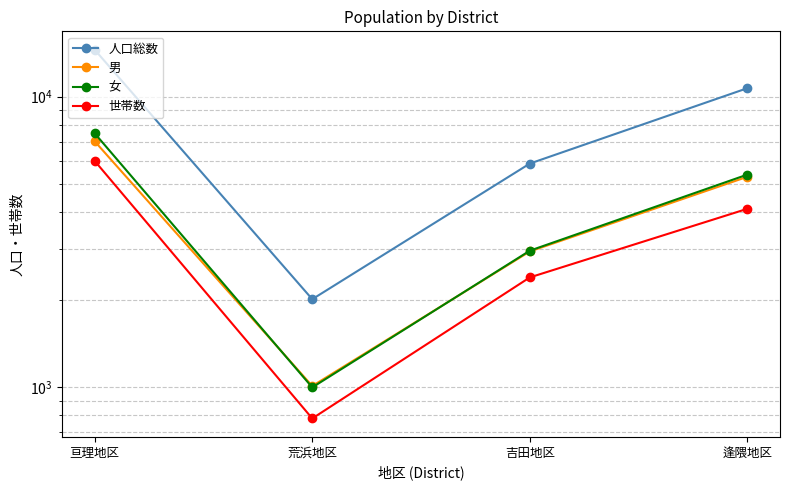

What is the difference between the highest and lowest values at 逢隈地区?

6579